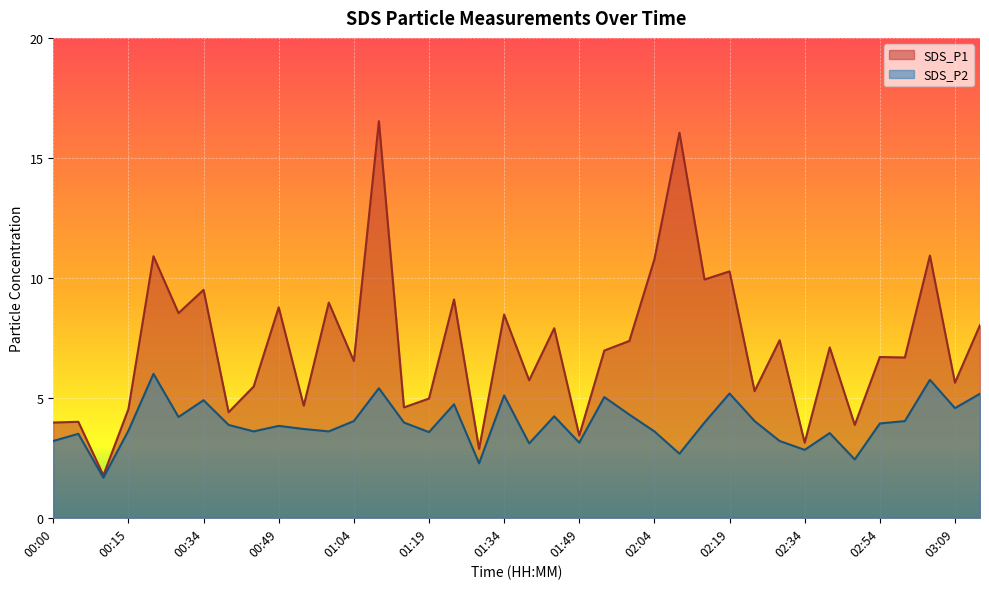

Reading left to right, transcribe all the data shown in this chart.

SDS_P1: 4.0	4.0	1.8	4.5	10.9	8.5	9.5	4.4	5.5	8.8	4.7	9.0	6.5	16.5	4.6	5.0	9.1	2.9	8.5	5.7	7.9	3.4	7.0	7.4	10.8	16.1	9.9	10.3	5.3	7.4	3.1	7.1	3.9	6.7	6.7	10.9	5.6	8.0
SDS_P2: 3.2	3.5	1.7	3.6	6.0	4.2	4.9	3.9	3.6	3.8	3.7	3.6	4.0	5.4	4.0	3.6	4.7	2.3	5.1	3.1	4.2	3.1	5.0	4.3	3.6	2.7	4.0	5.2	4.0	3.2	2.8	3.5	2.4	3.9	4.0	5.8	4.6	5.2